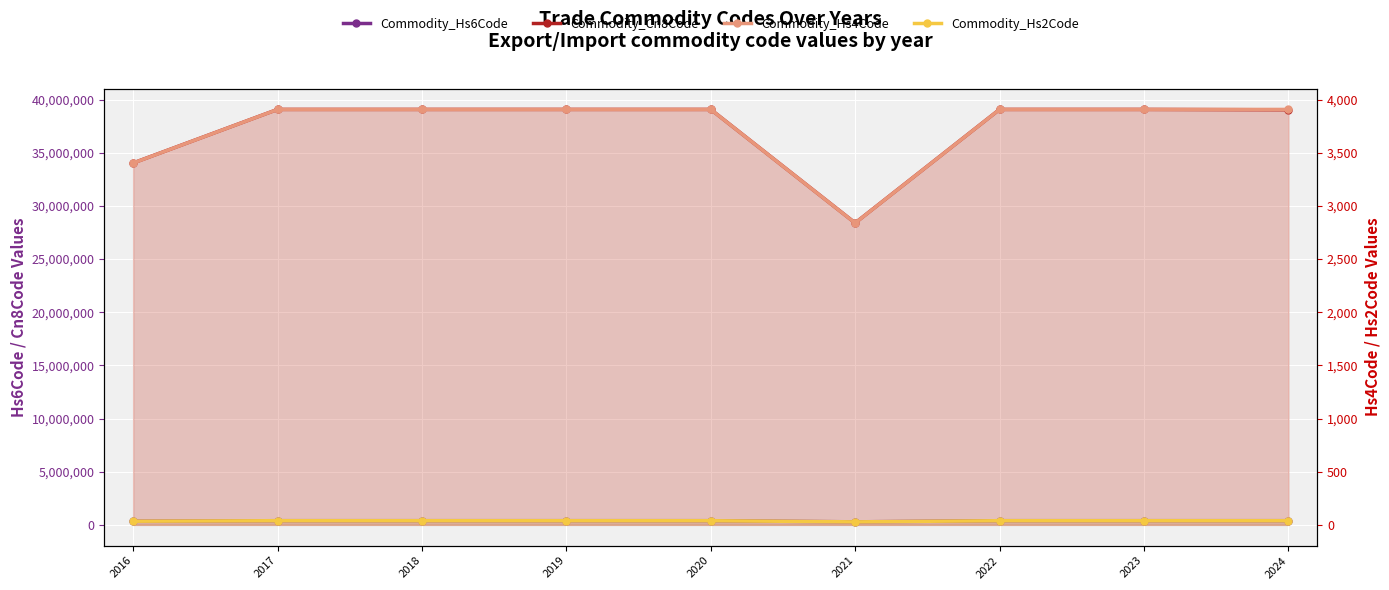

At which label is Commodity_Hs6Code closest to 337390?

2016